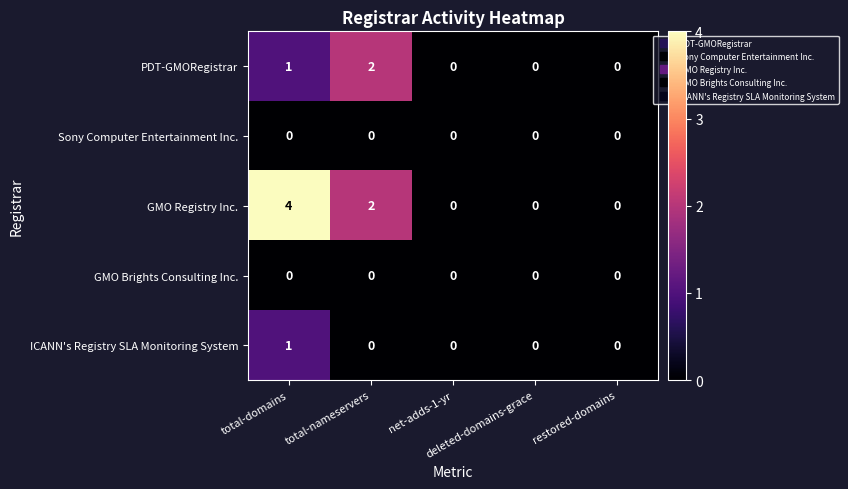

Which series has the largest range (max minus min)?

GMO Registry Inc.